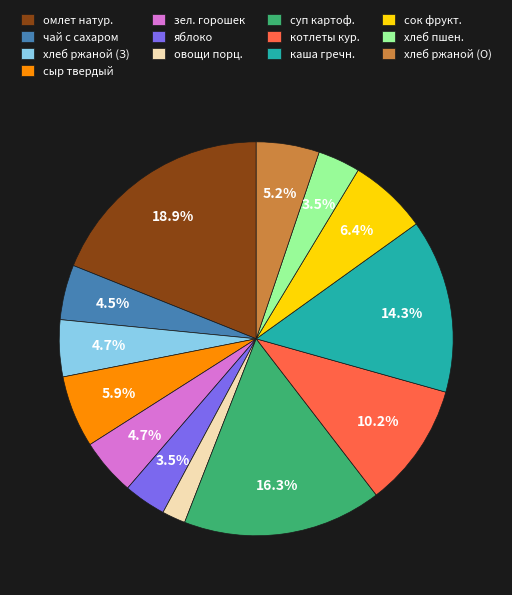

How many segments does this pie chart have?

13